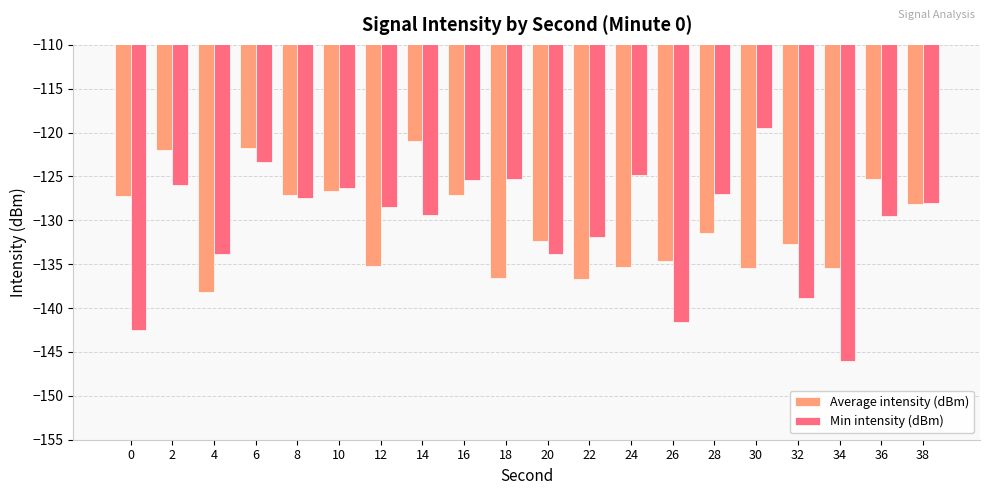

What is the total value across all series at 8?

-254.6